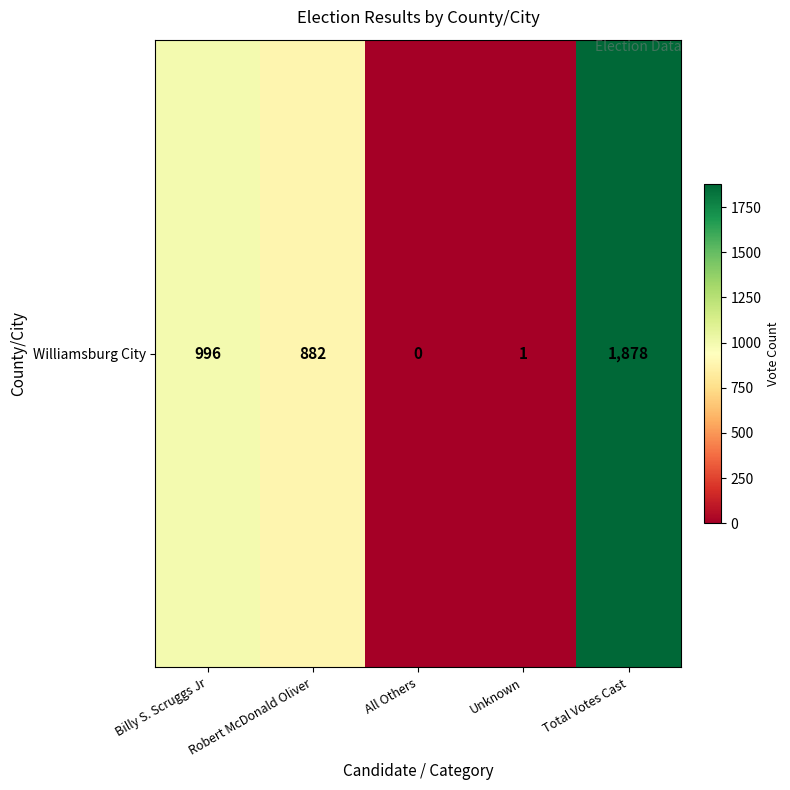

How many series are shown in this chart?

1